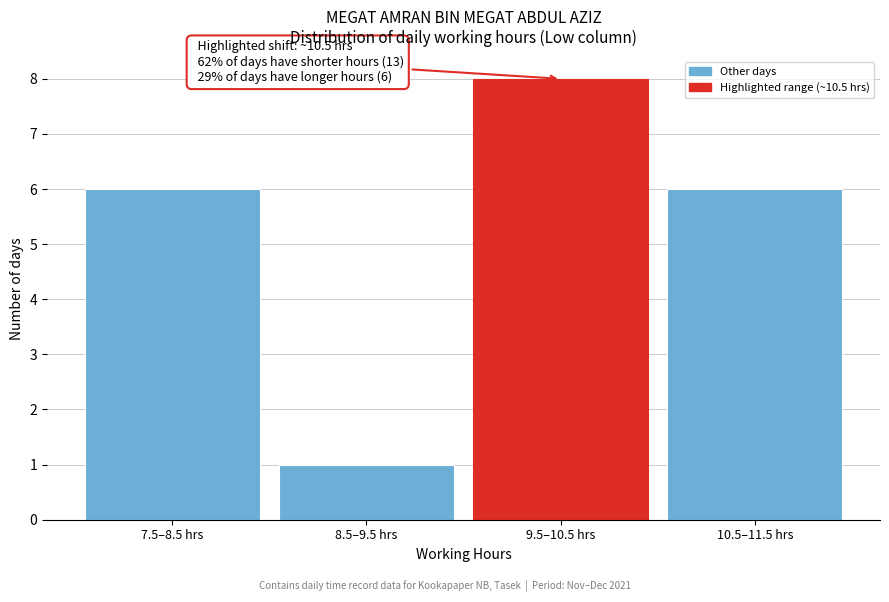

Reading left to right, transcribe all the data shown in this chart.

6	1	8	6